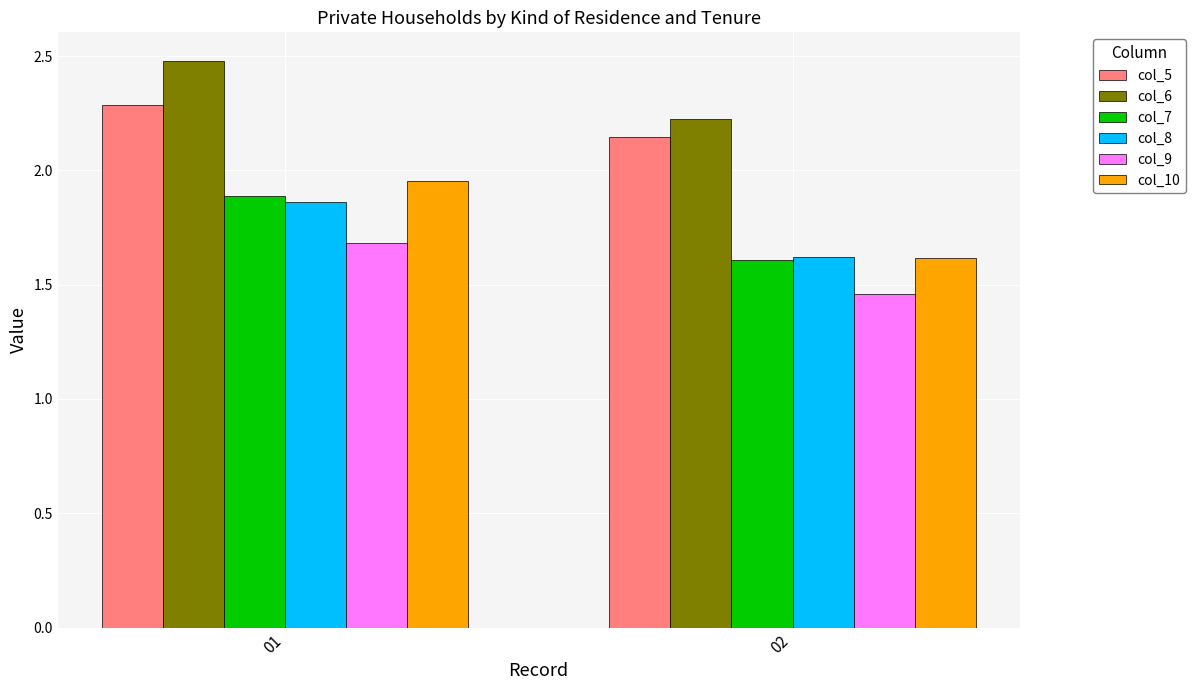

What is the difference between the highest and lowest values at 02?

0.8